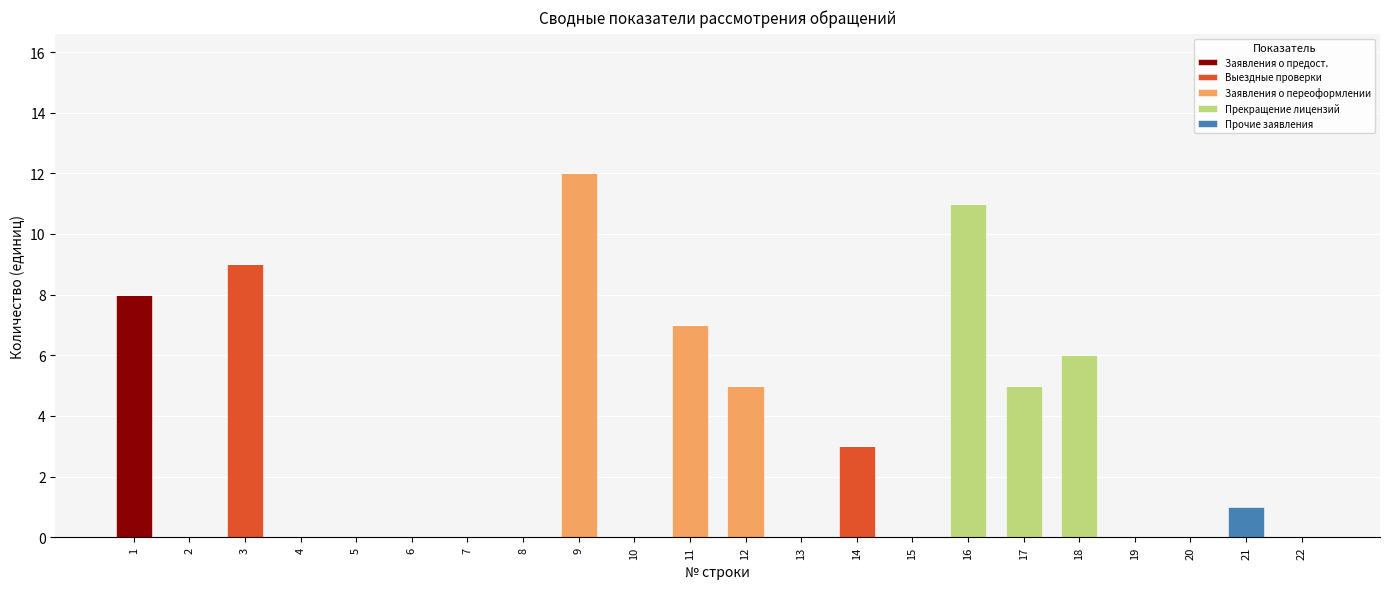

What is the maximum value for Заявления о предост.?

8